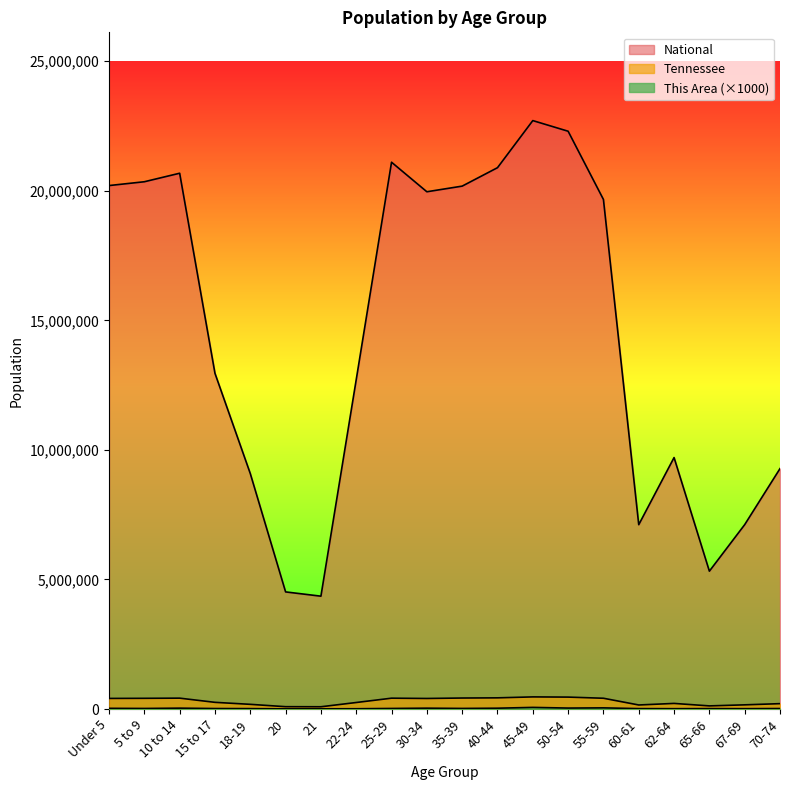

What is the value of the National point at the 9th from the left?

21101849